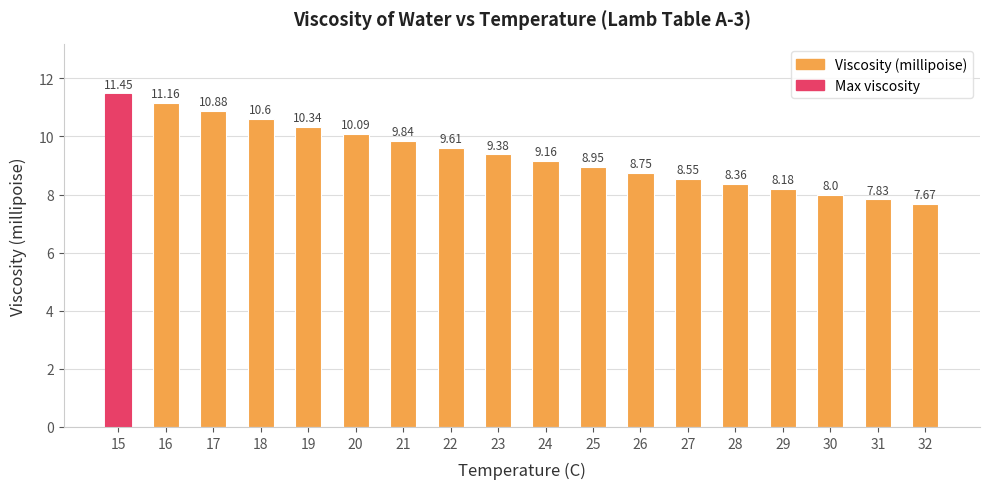

What is the sum of all values?

168.8